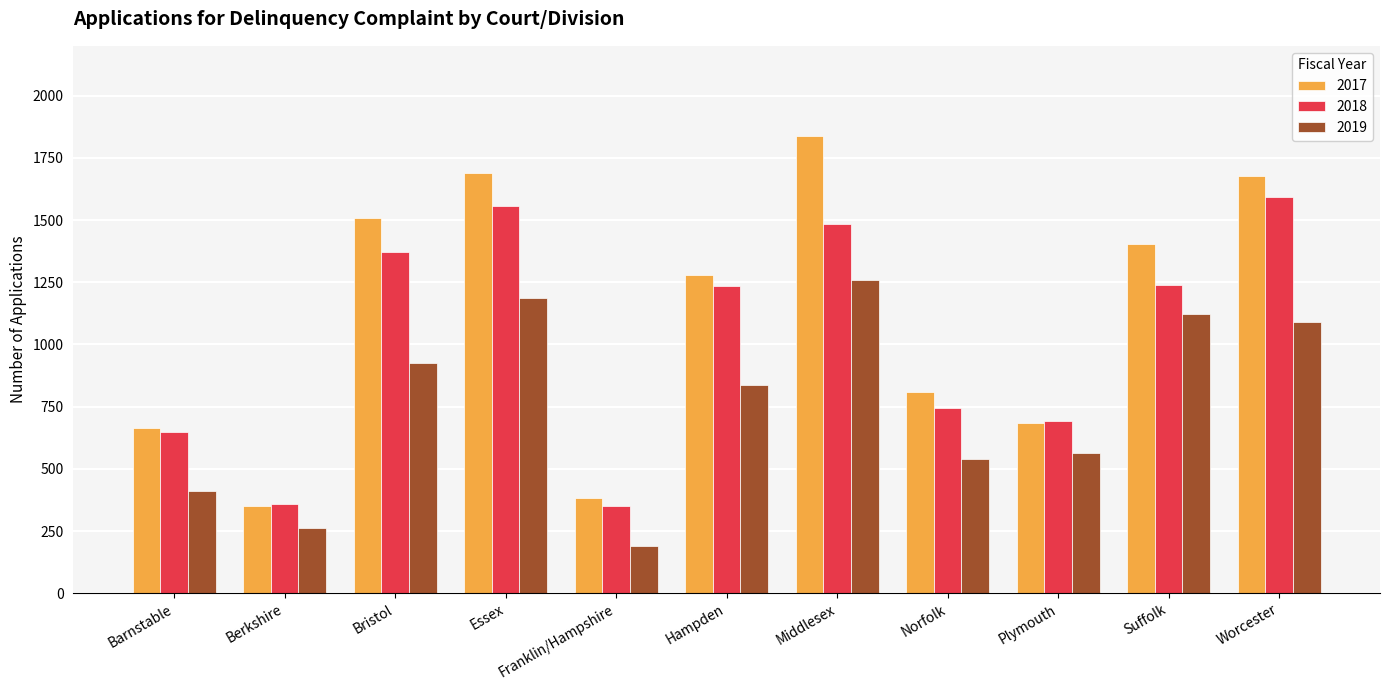

How many bars are there in each group?

3